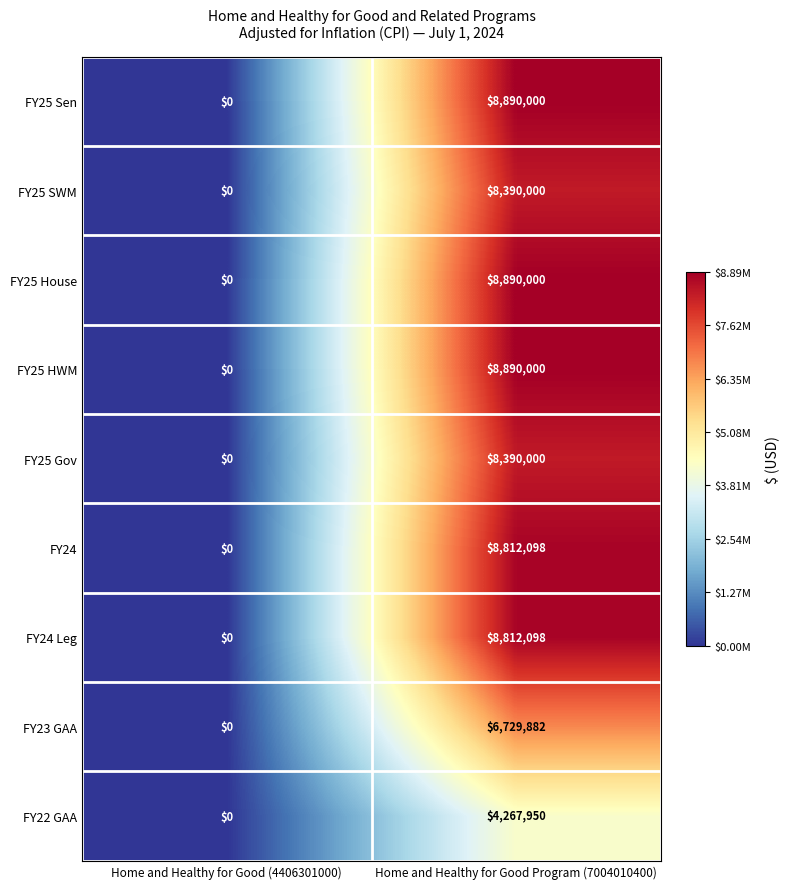

What is the difference between the maximum and minimum values in the FY25 SWM series?

8390000